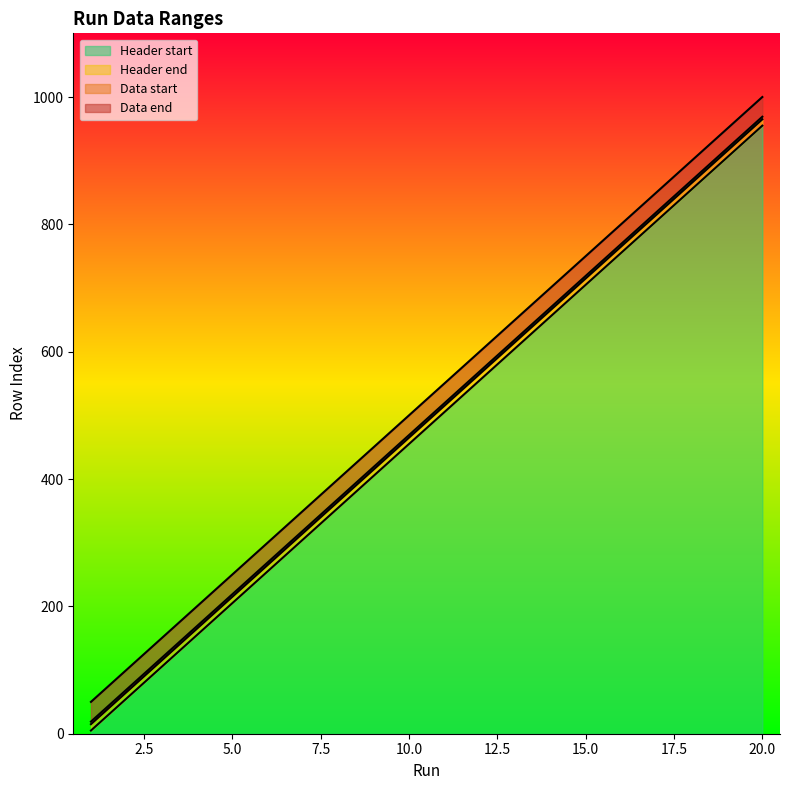

How many series are shown in this chart?

4